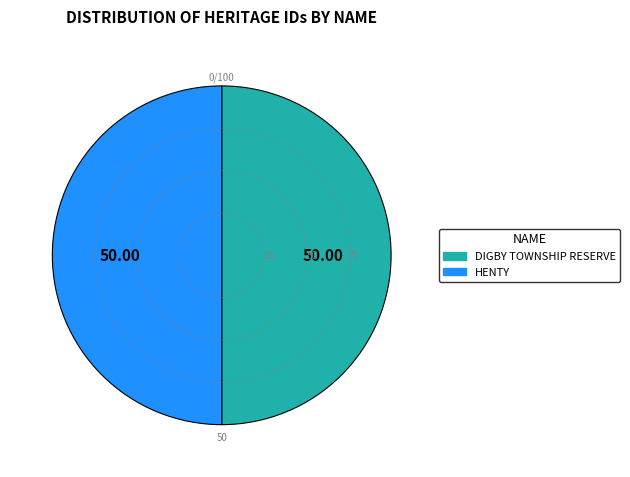

How many slices are in this pie chart?

2